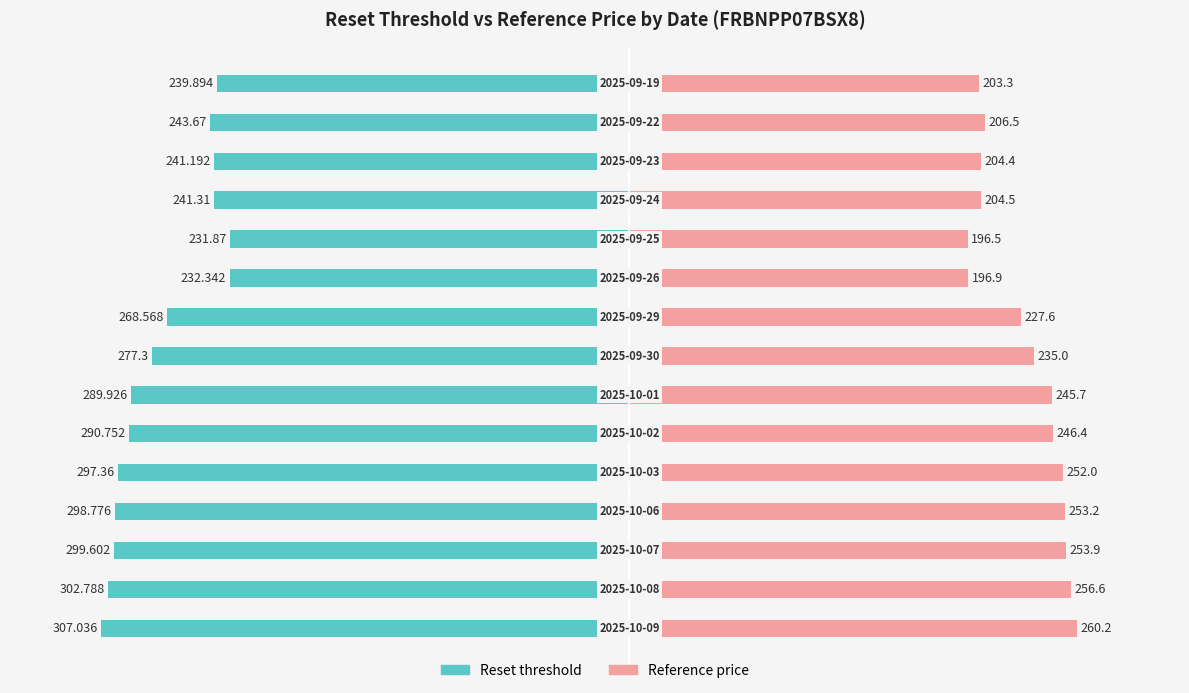

How many categories are shown in the chart?

15